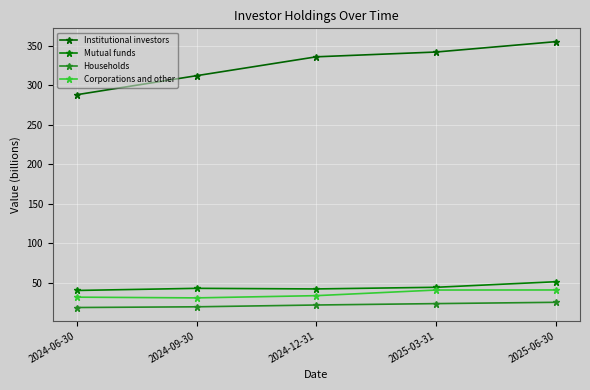

True or false: Households and Institutional investors intersect in this chart.

False